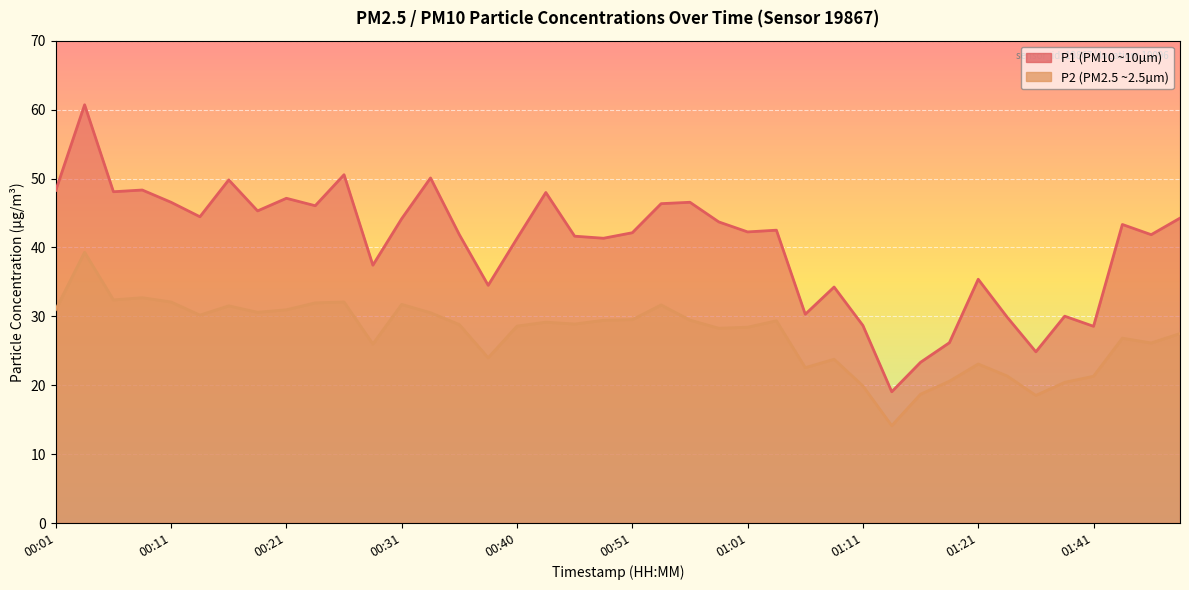

At which category does P2 reach its first local peak?

00:03